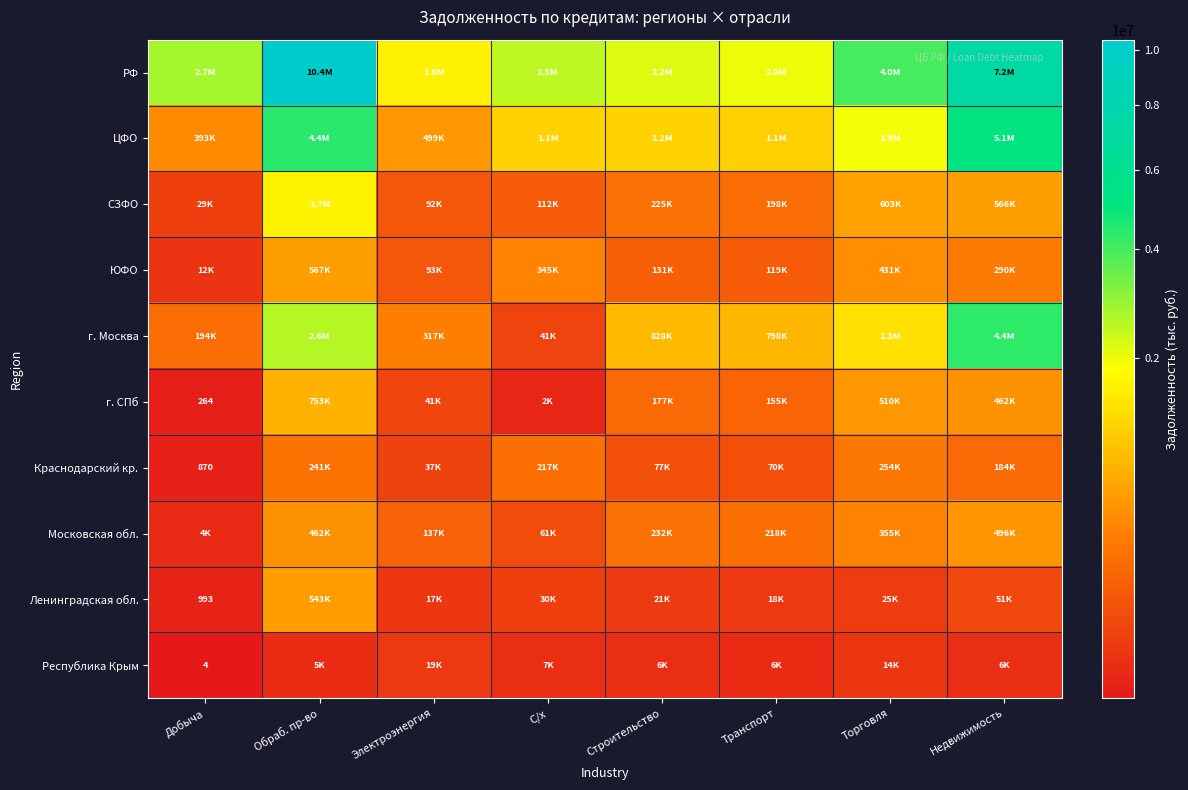

Which series has the largest range (max minus min)?

РФ